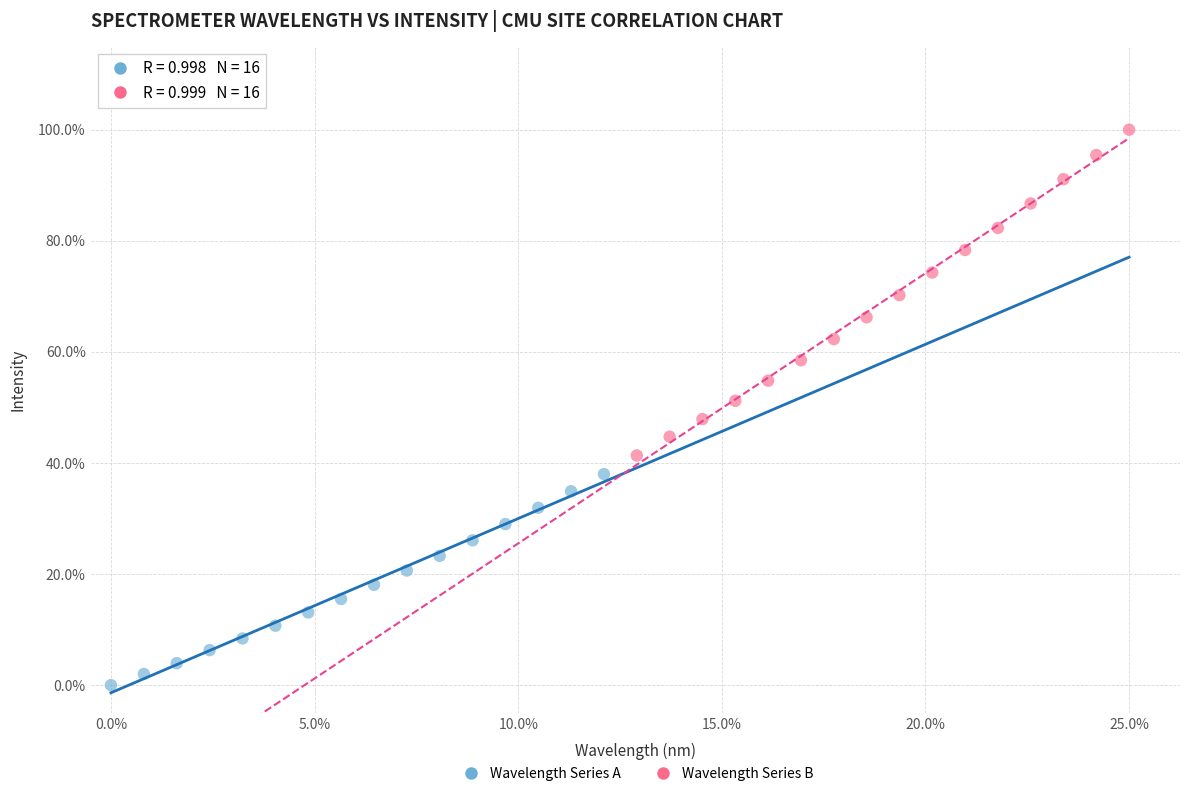

What are all the series names shown in the legend?

Wavelength Series A, Wavelength Series B